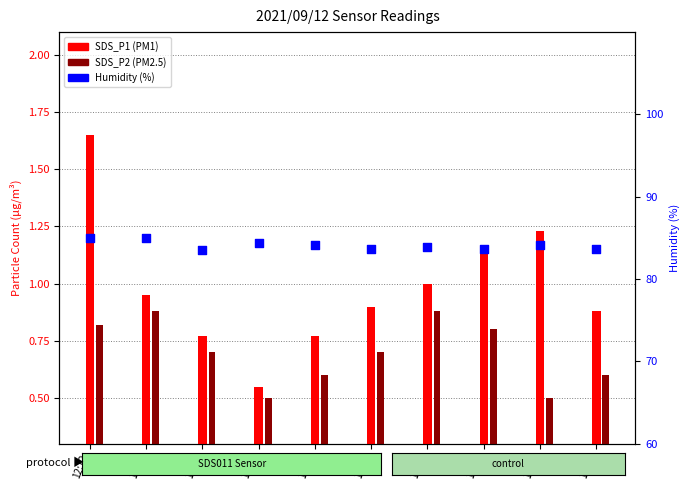

Which series contains the highest Y value?

Humidity (%)